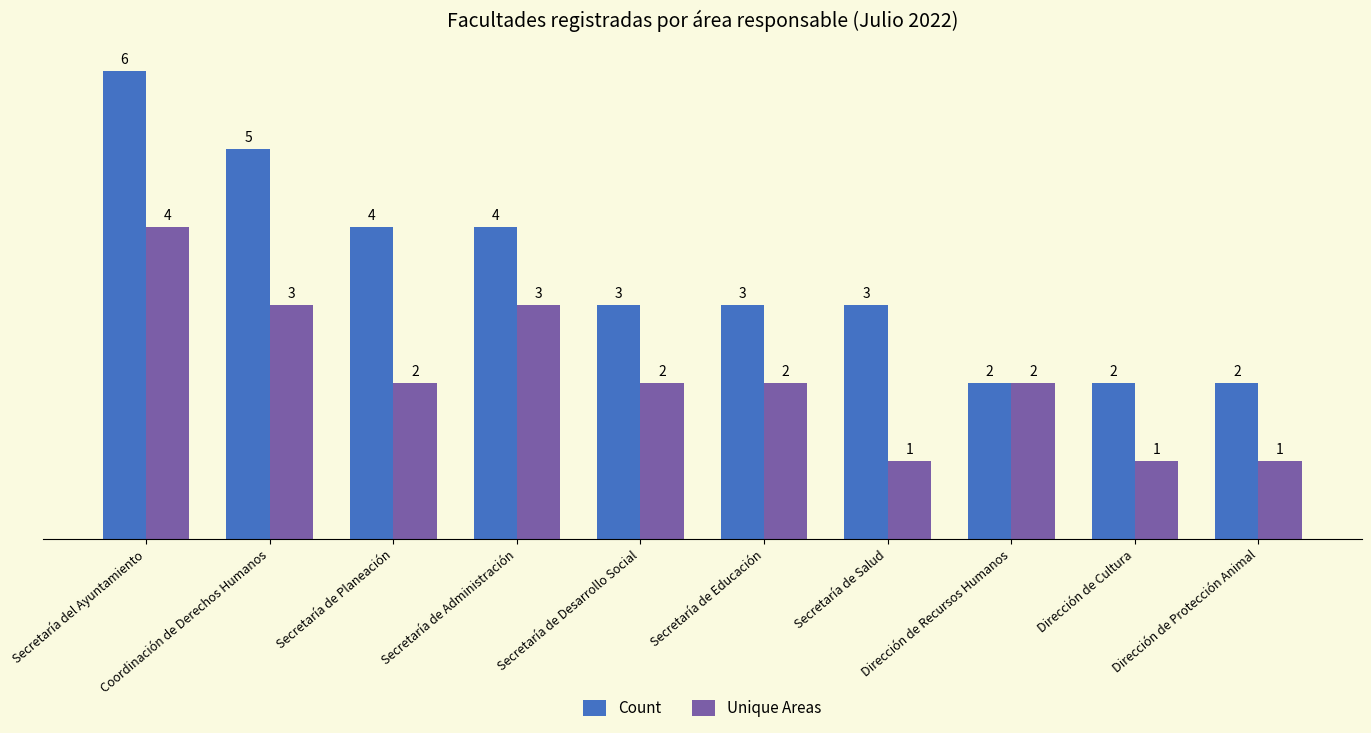

How many bars are there in each group?

2